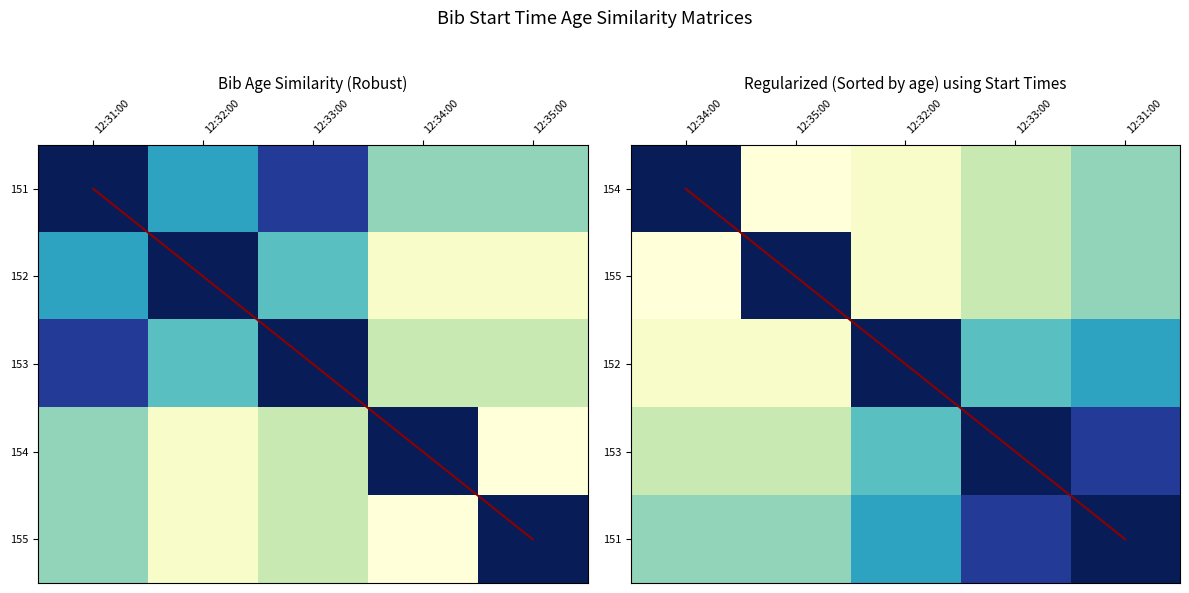

What is the difference between the highest and lowest values at 12:33:00?

2.4